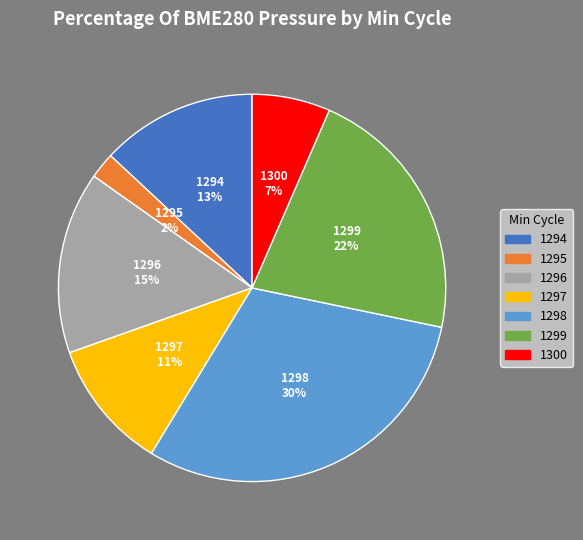

How many segments does this pie chart have?

7